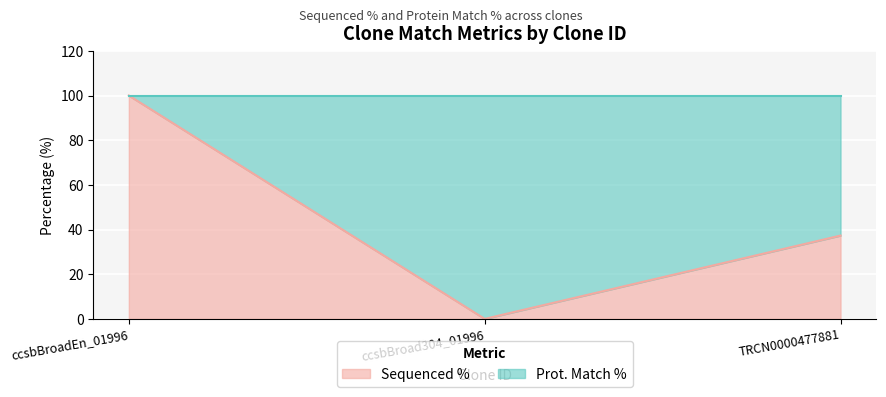

Reading left to right, transcribe all the data shown in this chart.

100.0	0.0	37.3